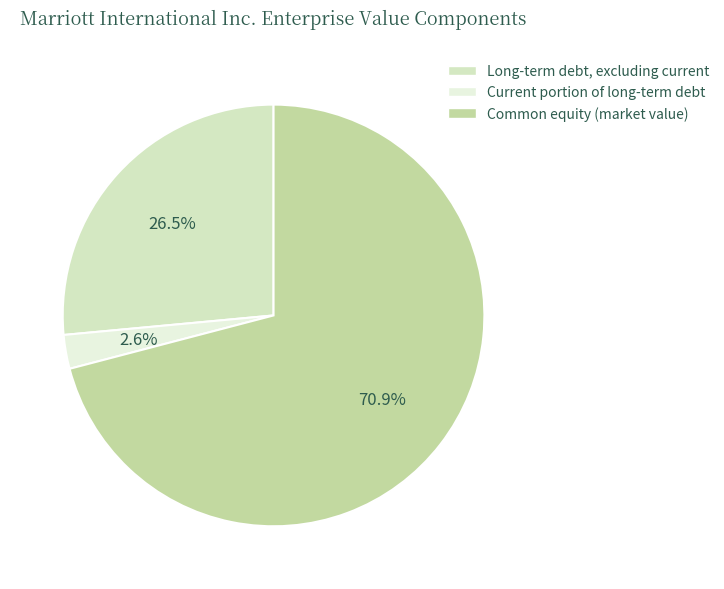

What is the majority slice?

Common equity (market value)